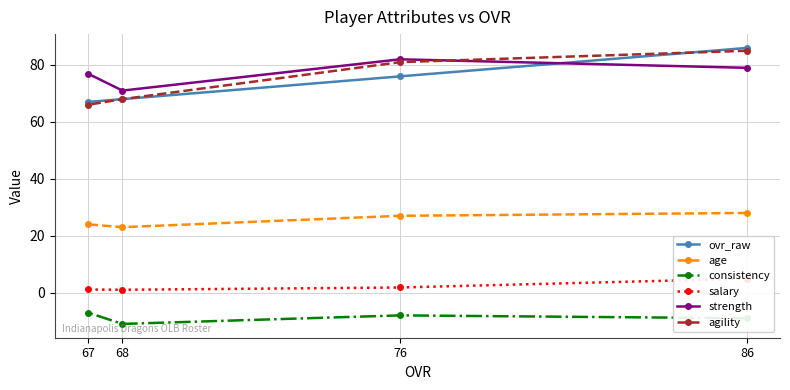

How many data points in salary are above 1?

3